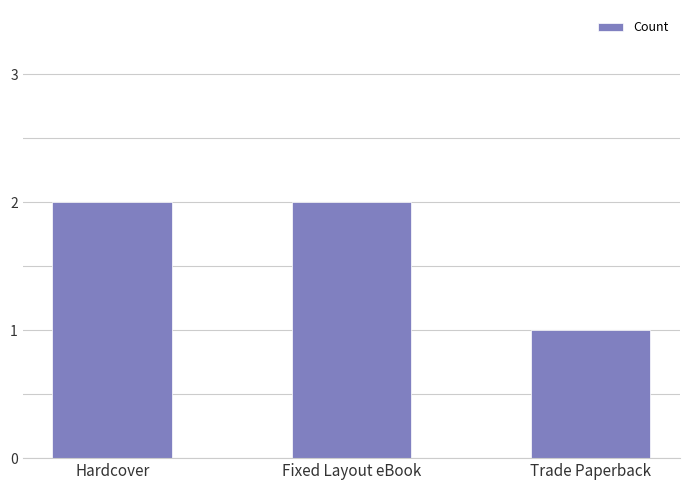

Which category has the lowest value across all series?

Trade Paperback